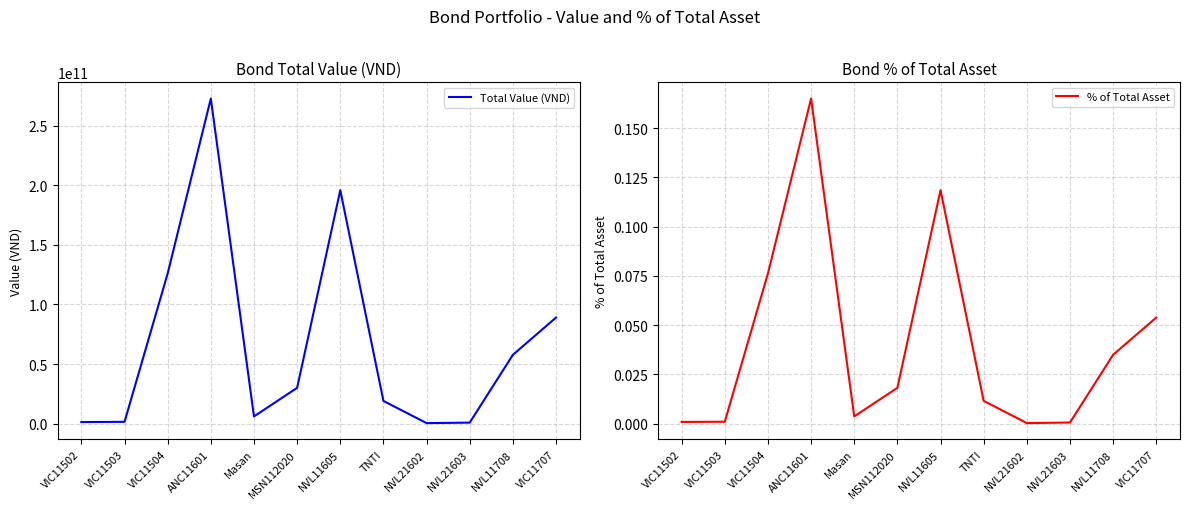

At which category is the sum across all series the highest?

ANC11601